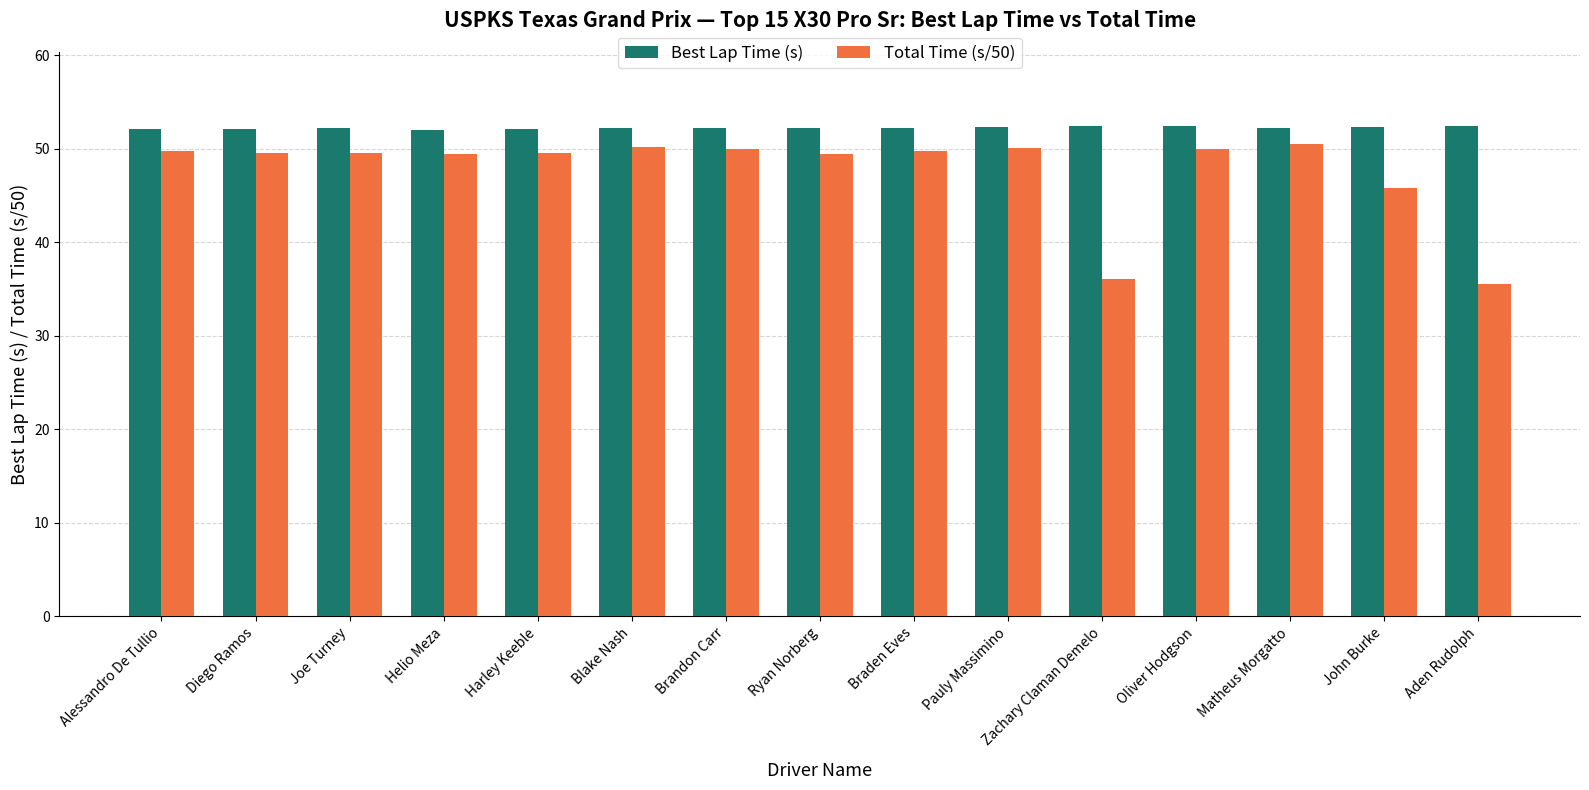

What is the spread (max minus min) of values at Ryan Norberg?

2.8